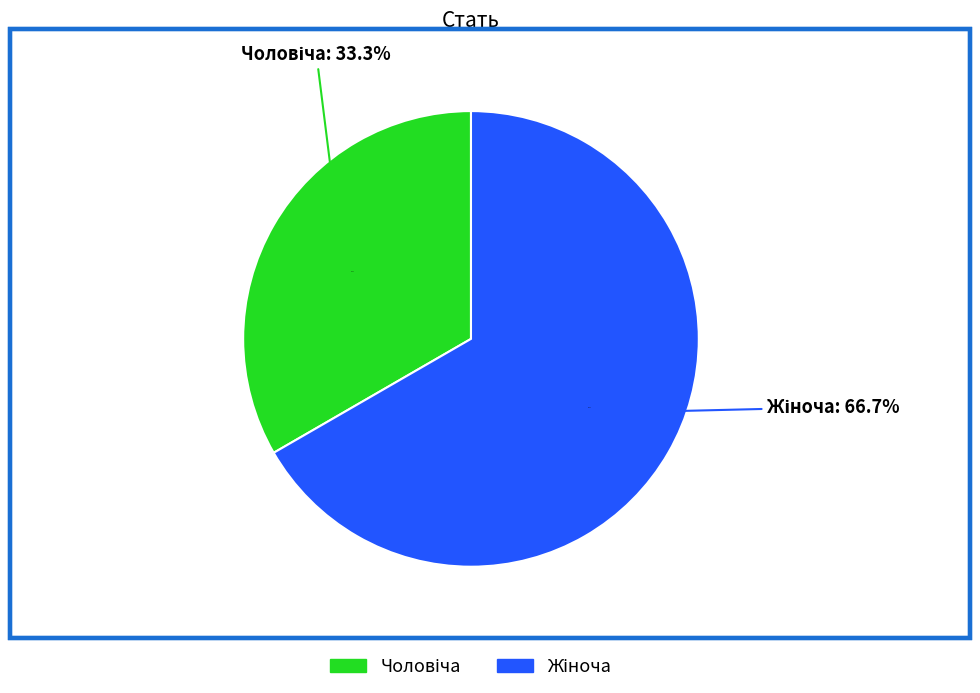

How many slices are in this pie chart?

2